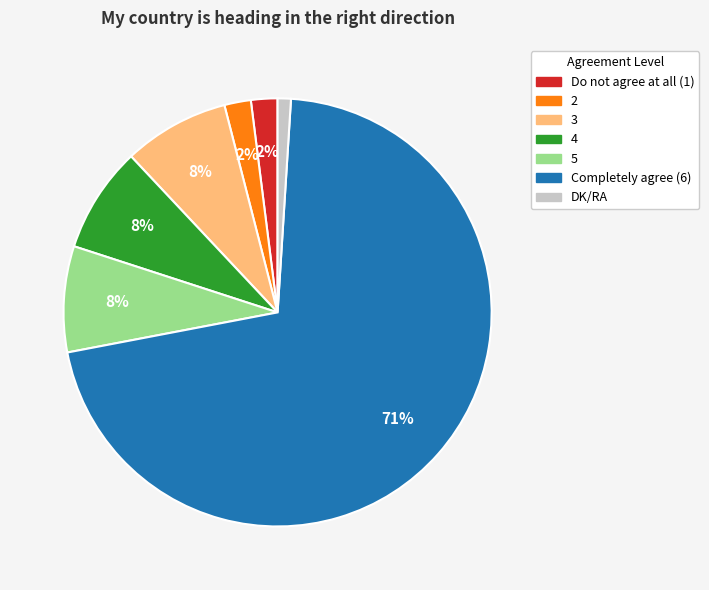

Is the sum of 2 and DK/RA greater than half?

No